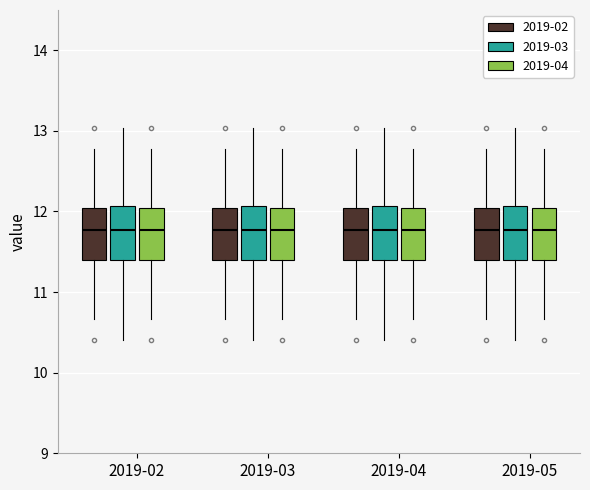

Reading left to right, read every box against the y-axis: the position of its median line, the range the box covers, and the ends of its whiskers. The values are not printed on the chart, so give them approximately, as read against the axis.

2019-02 (2019-02): median 11.8, box 11.4 to 12.0, whiskers 10.7 to 12.8
2019-02 (2019-03): median 11.8, box 11.4 to 12.1, whiskers 10.4 to 13.0
2019-02 (2019-04): median 11.8, box 11.4 to 12.0, whiskers 10.7 to 12.8
2019-03 (2019-02): median 11.8, box 11.4 to 12.0, whiskers 10.7 to 12.8
2019-03 (2019-03): median 11.8, box 11.4 to 12.1, whiskers 10.4 to 13.0
2019-03 (2019-04): median 11.8, box 11.4 to 12.0, whiskers 10.7 to 12.8
2019-04 (2019-02): median 11.8, box 11.4 to 12.0, whiskers 10.7 to 12.8
2019-04 (2019-03): median 11.8, box 11.4 to 12.1, whiskers 10.4 to 13.0
2019-04 (2019-04): median 11.8, box 11.4 to 12.0, whiskers 10.7 to 12.8
2019-05 (2019-02): median 11.8, box 11.4 to 12.0, whiskers 10.7 to 12.8
2019-05 (2019-03): median 11.8, box 11.4 to 12.1, whiskers 10.4 to 13.0
2019-05 (2019-04): median 11.8, box 11.4 to 12.0, whiskers 10.7 to 12.8